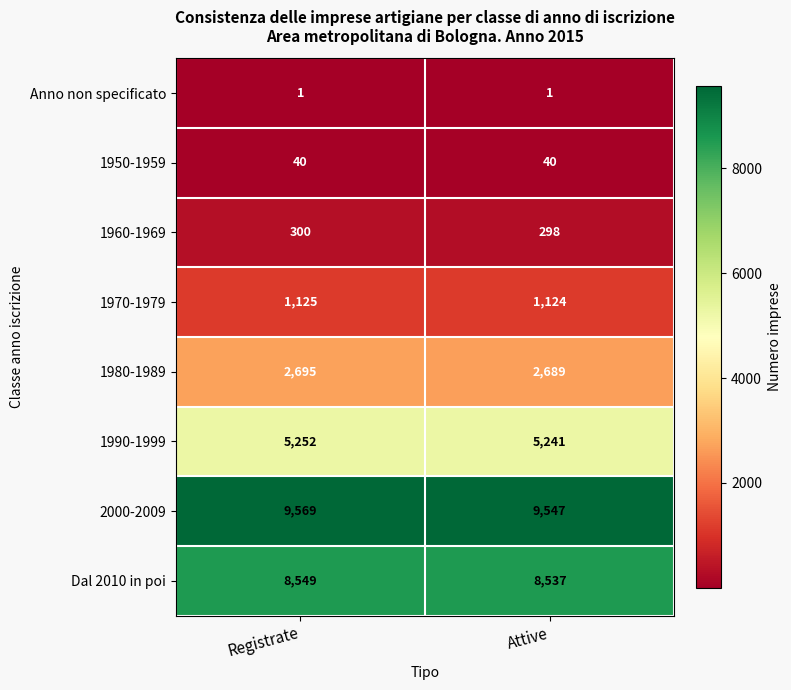

List the series in order of their peak value, highest first.

2000-2009, Dal 2010 in poi, 1990-1999, 1980-1989, 1970-1979, 1960-1969, 1950-1959, Anno non specificato